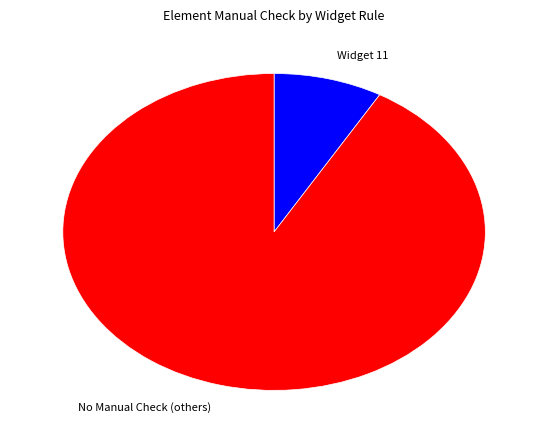

Is there any slice that represents more than half of the pie?

Yes